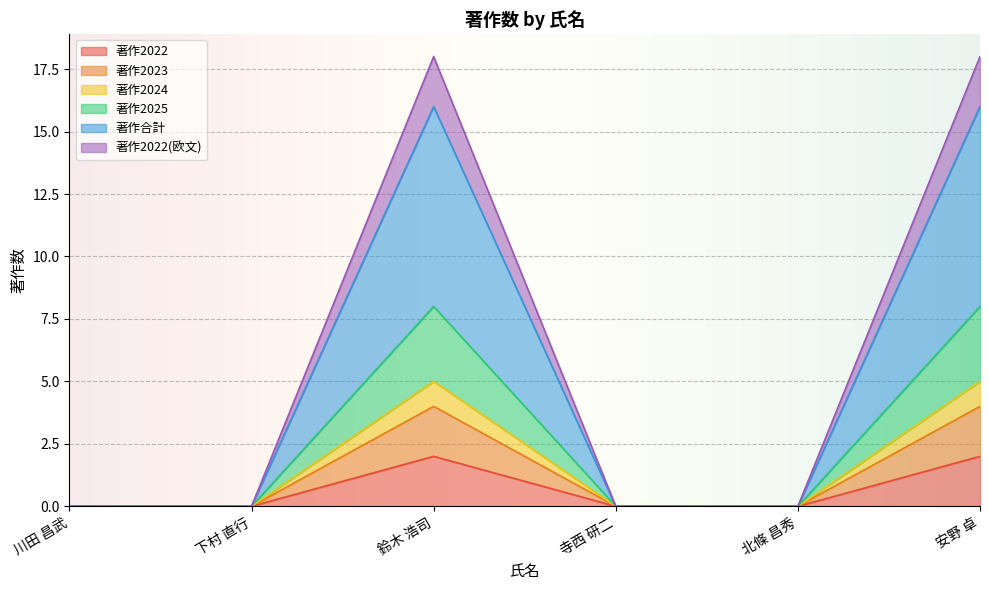

What position from the left is 北條 昌秀?

5